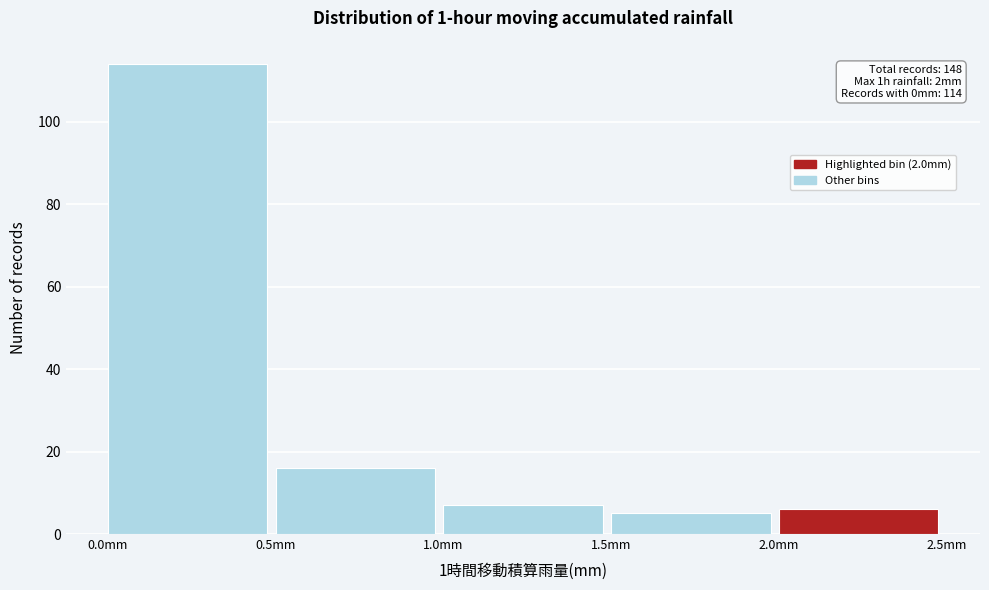

Which range on the x-axis has the tallest bar?

0.0 to 0.5